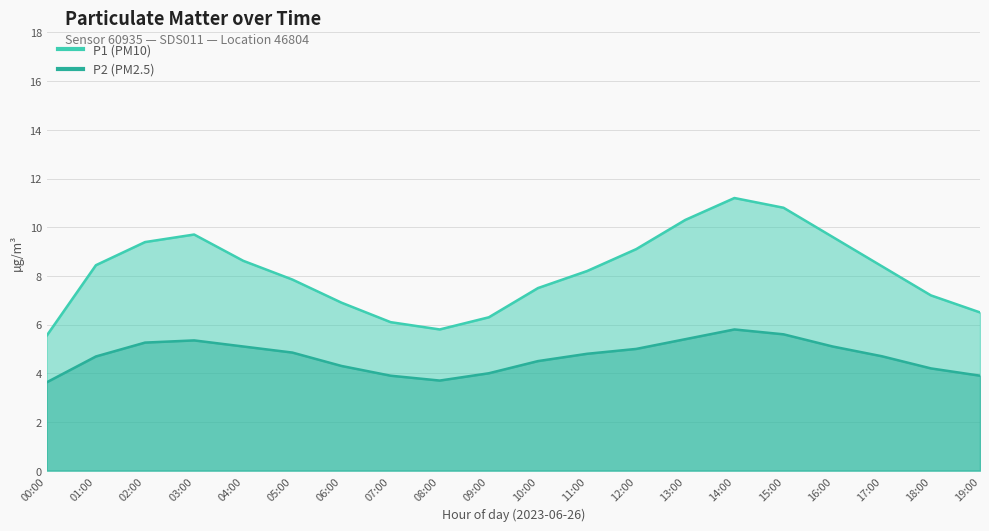

What is the label of the 5th point from the right?

15:00